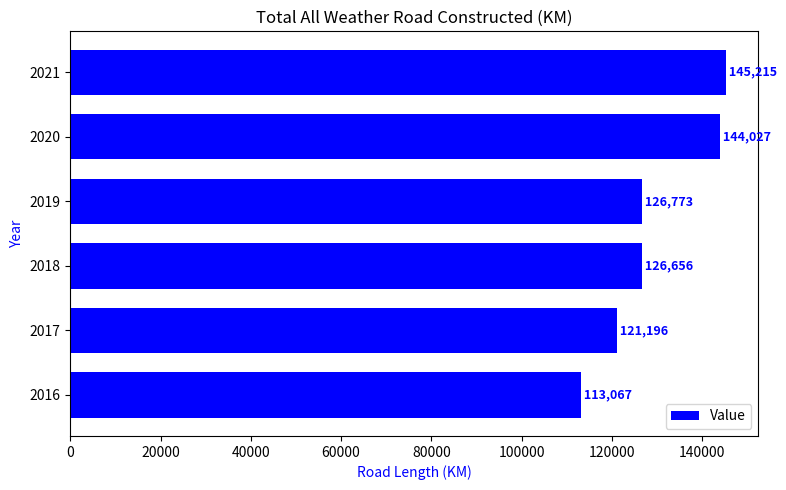

How many data points are less than 126773?

3